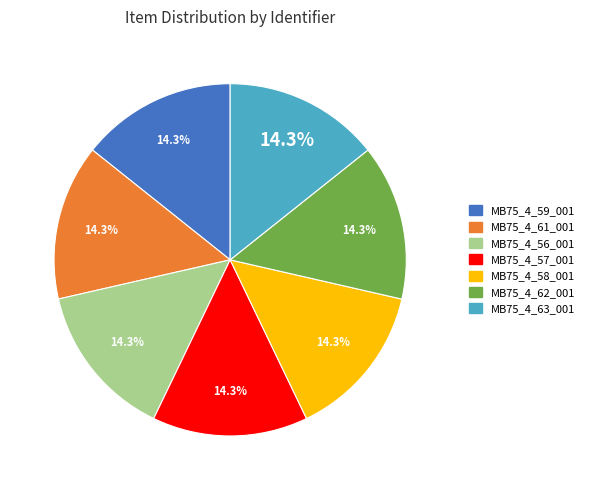

How many segments does this pie chart have?

7